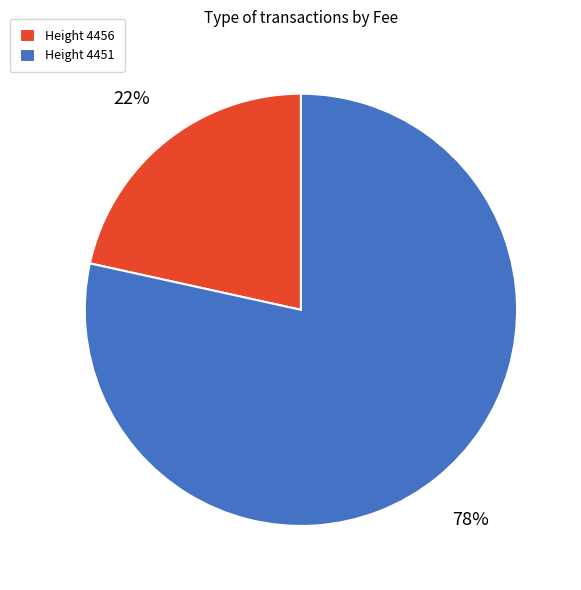

To the nearest percent, what is the combined percentage of Height 4456 and Height 4451?

100%